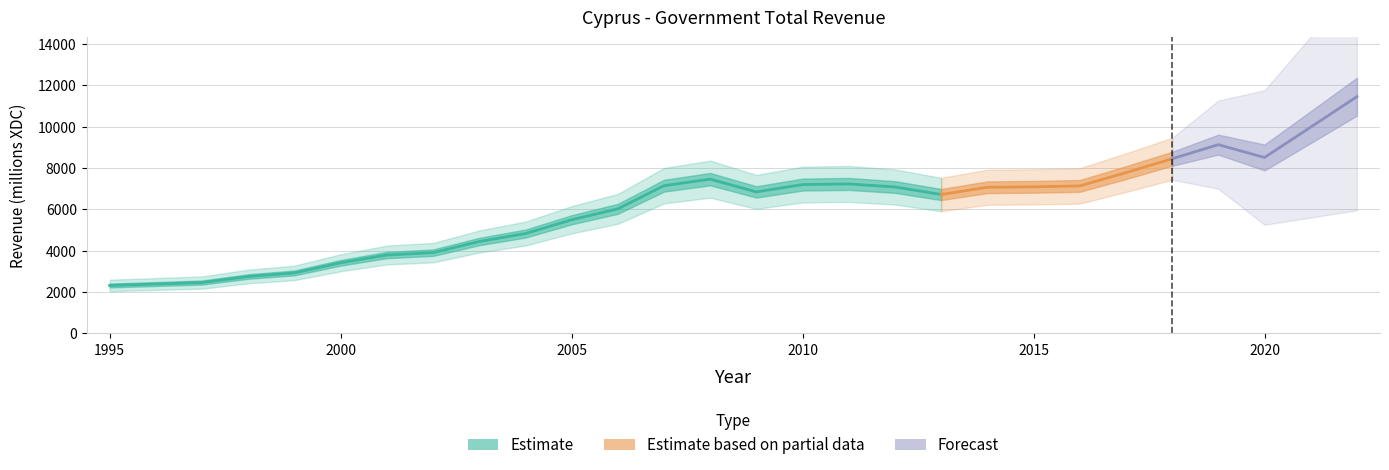

How many points are lower than both their immediate neighbors (excluding endpoints)?

3